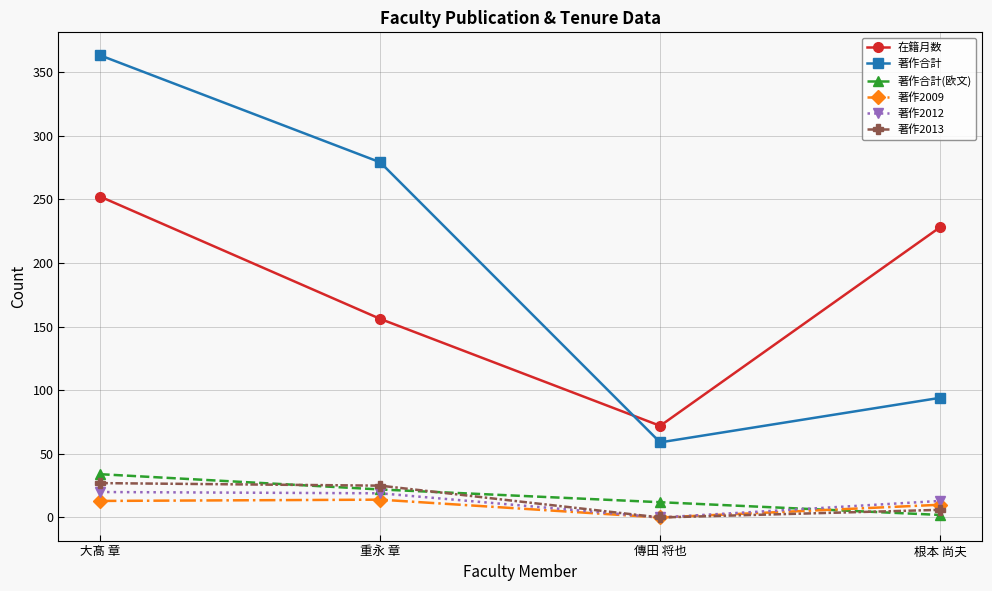

True or false: 在籍月数 and 著作2012 cross at least once.

False